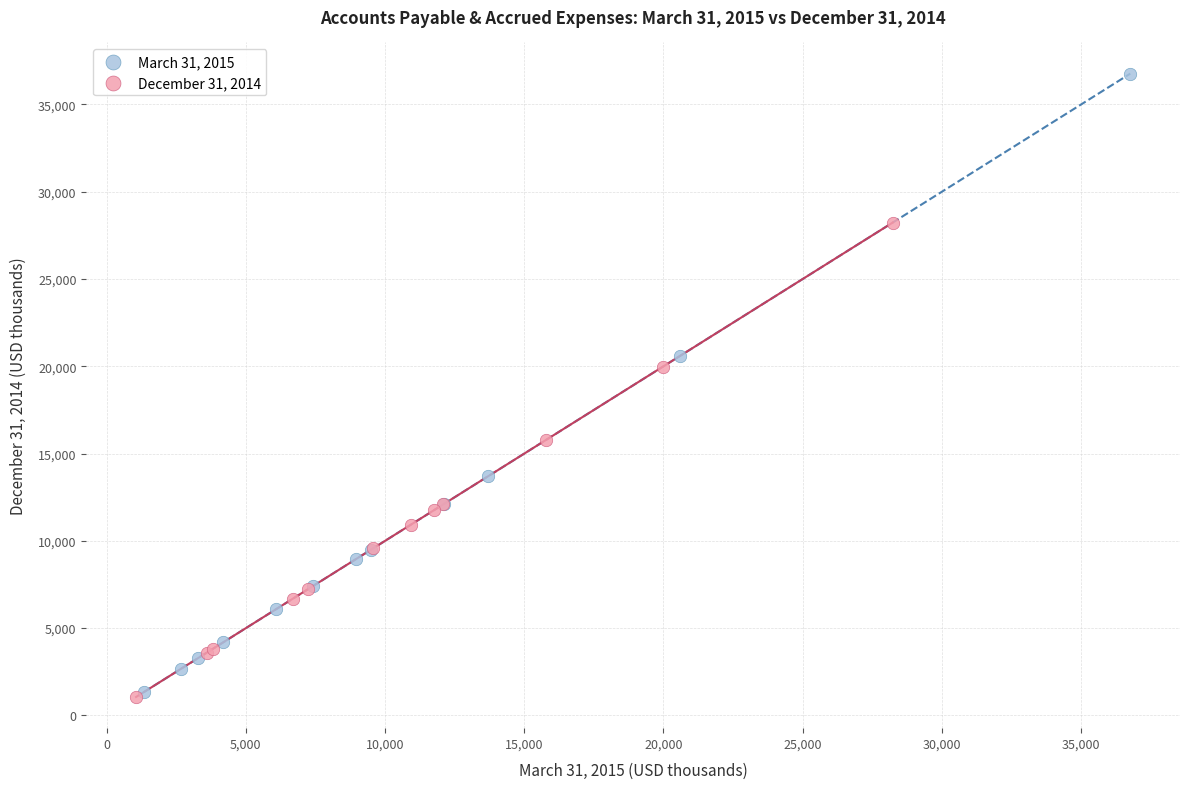

Which series contains the highest Y value?

March 31, 2015